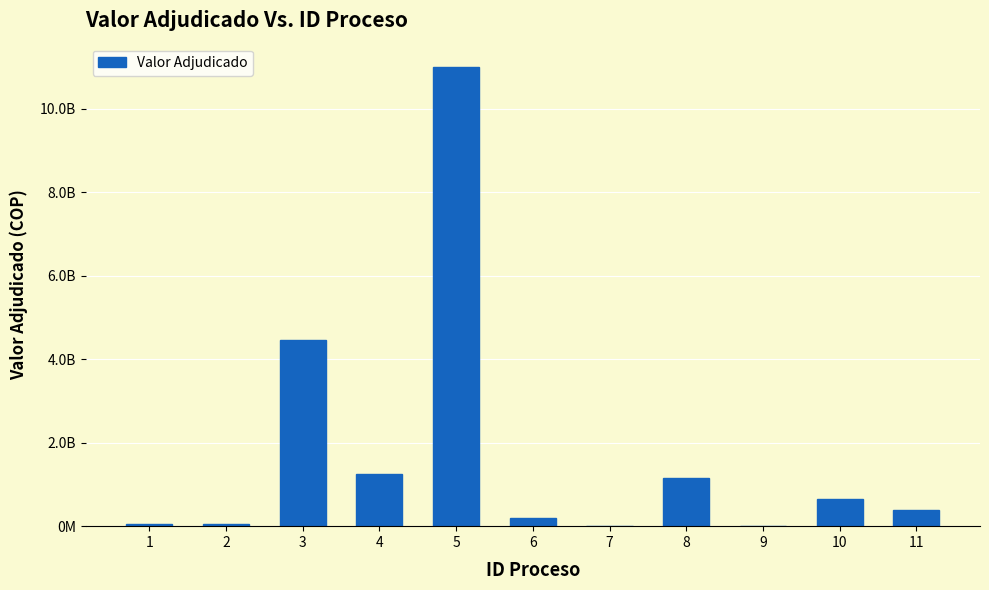

The value at 7 is 23298121. True or false?

False